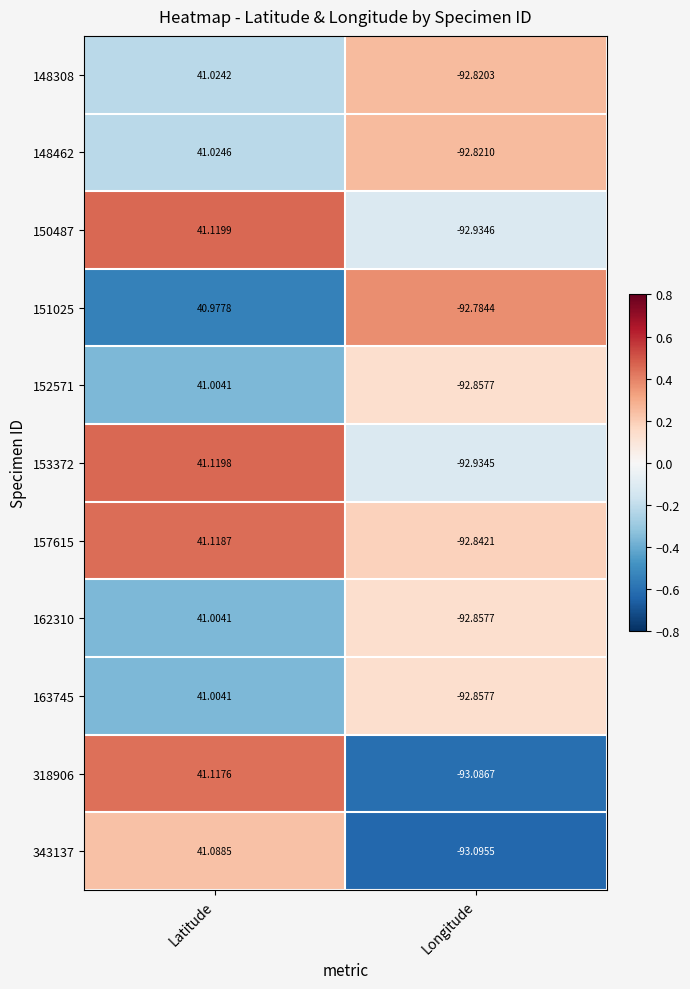

Which category has the lowest value in the 151025 series?

Longitude